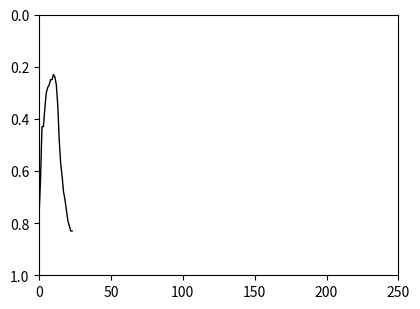

Does the chart display data point markers on the line(s)?

No